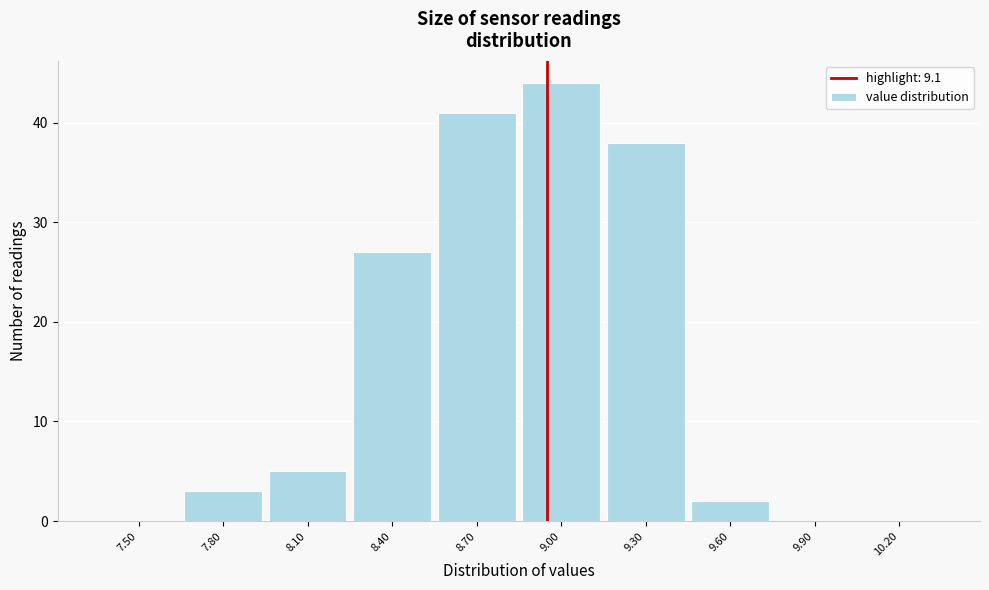

Reading right to left, extract all data points from this chart.

10.20=0	9.90=0	9.60=2	9.30=38	9.00=44	8.70=41	8.40=27	8.10=5	7.80=3	7.50=0